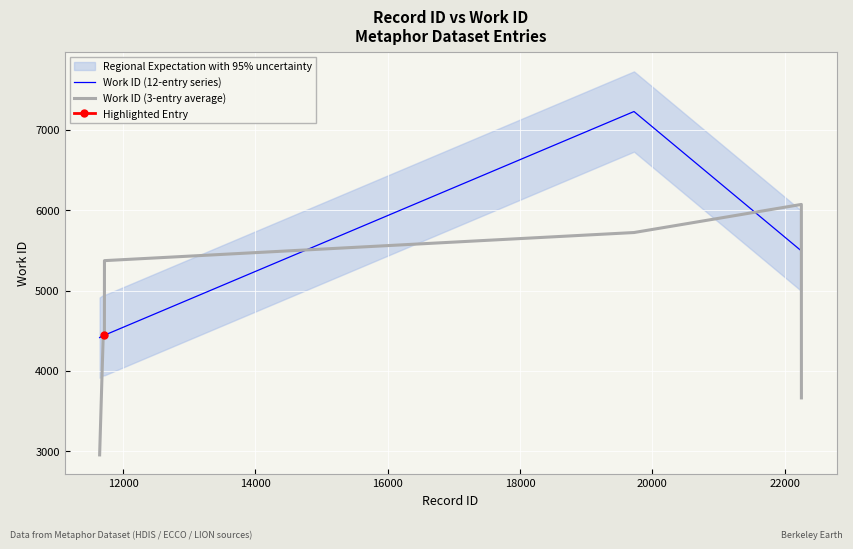

What is the maximum value for Work ID (3-entry average)?

6072.7